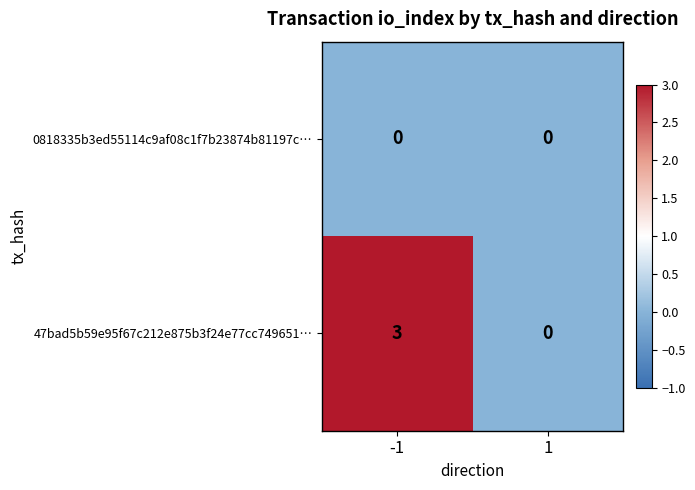

What is the greatest value displayed?

3